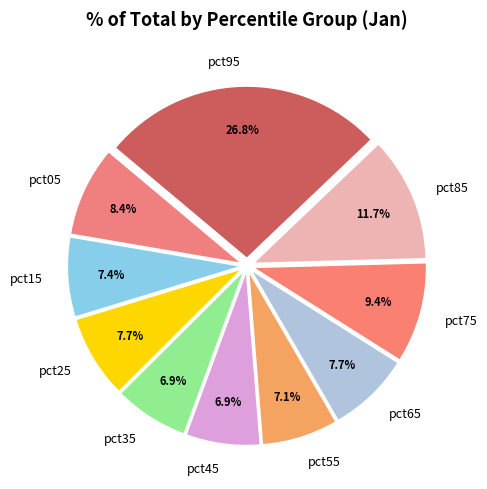

How many slices are in this pie chart?

10